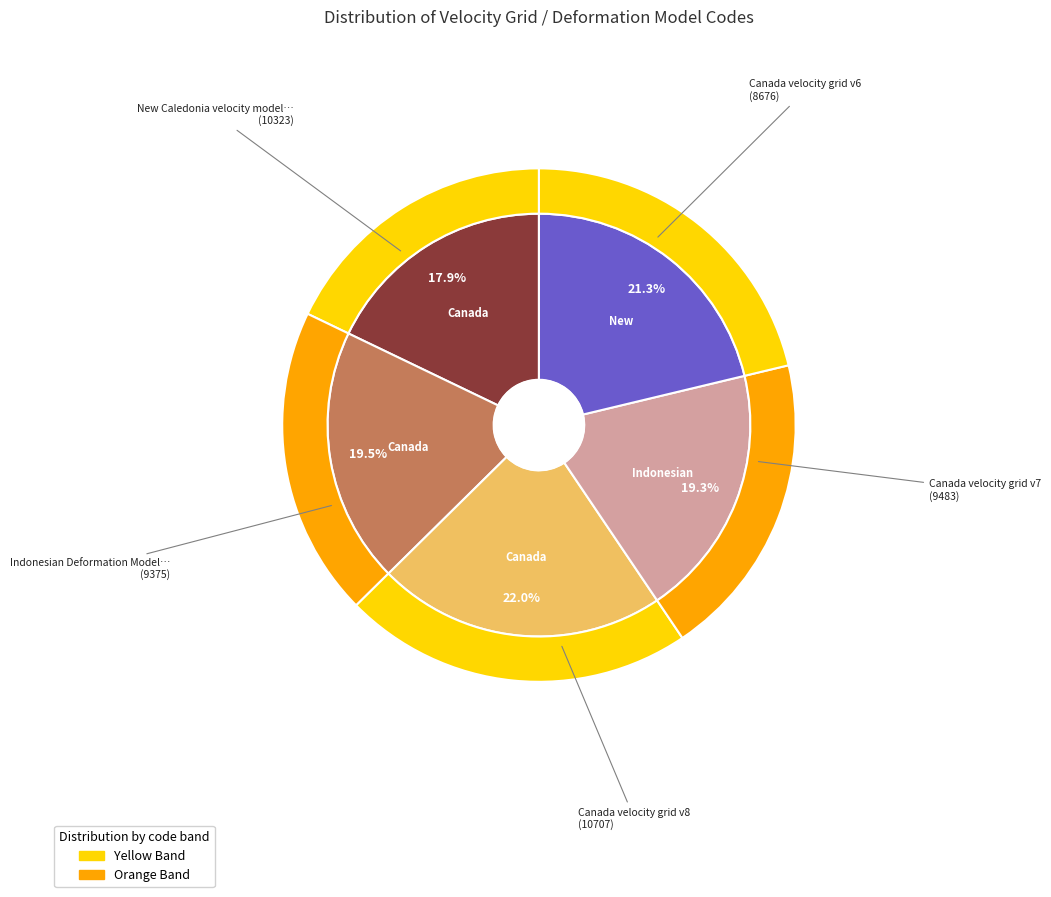

What is the change in value from Canada velocity grid v7 to Indonesian Deformation Model 2020?

-108